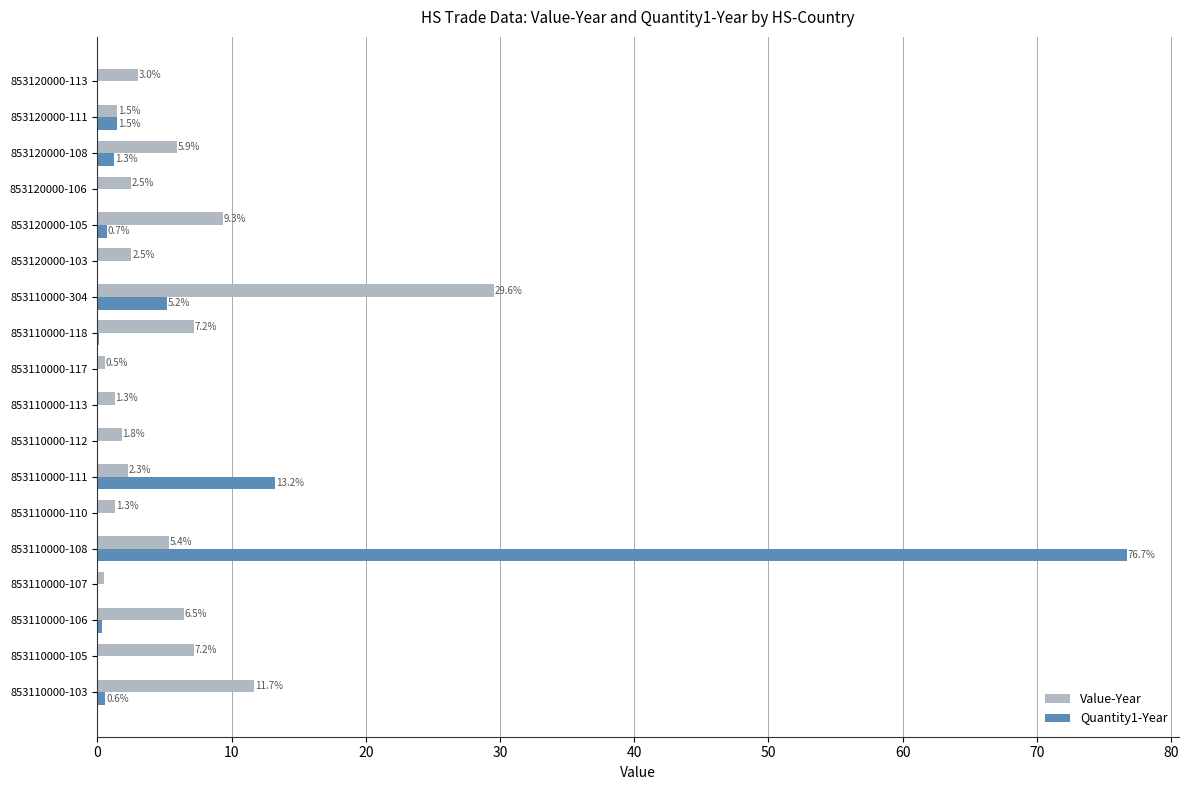

Between 853110000-108 and 853120000-108, which series saw the biggest shift?

Quantity1-Year